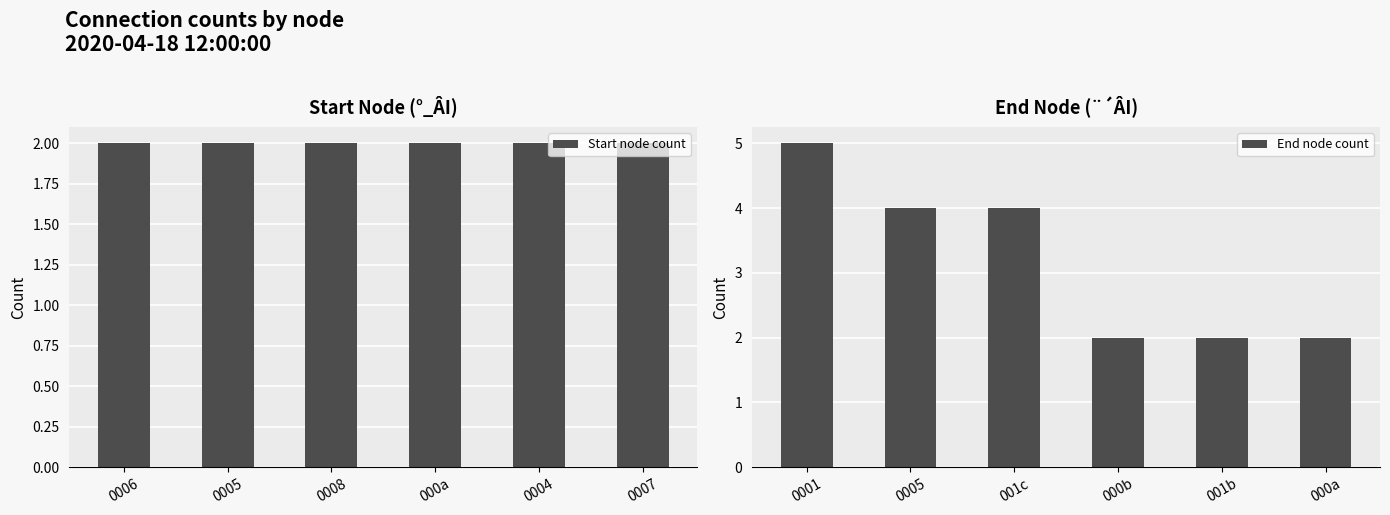

List the labels in order of Start node count value, largest first.

0006, 0005, 0008, 000a, 0004, 0007